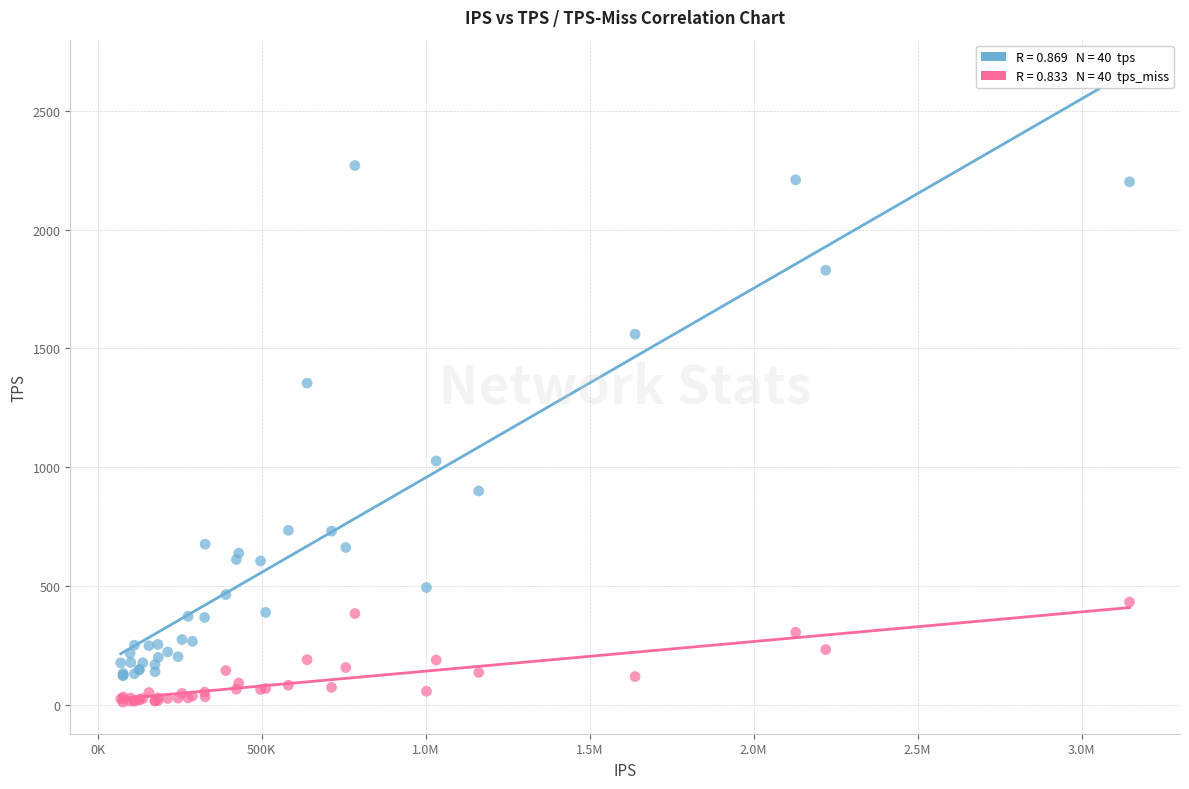

Across all series, what Y value is closest to 1140?

1026.6